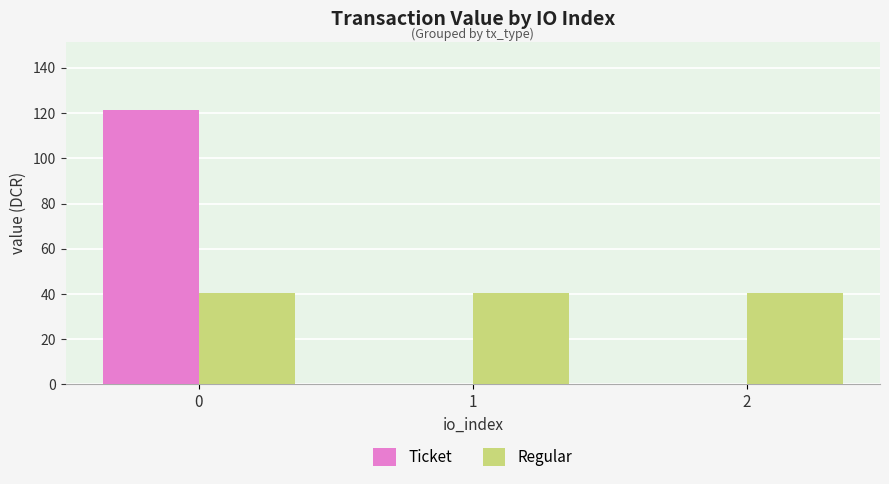

What is the greatest value displayed?

121.3